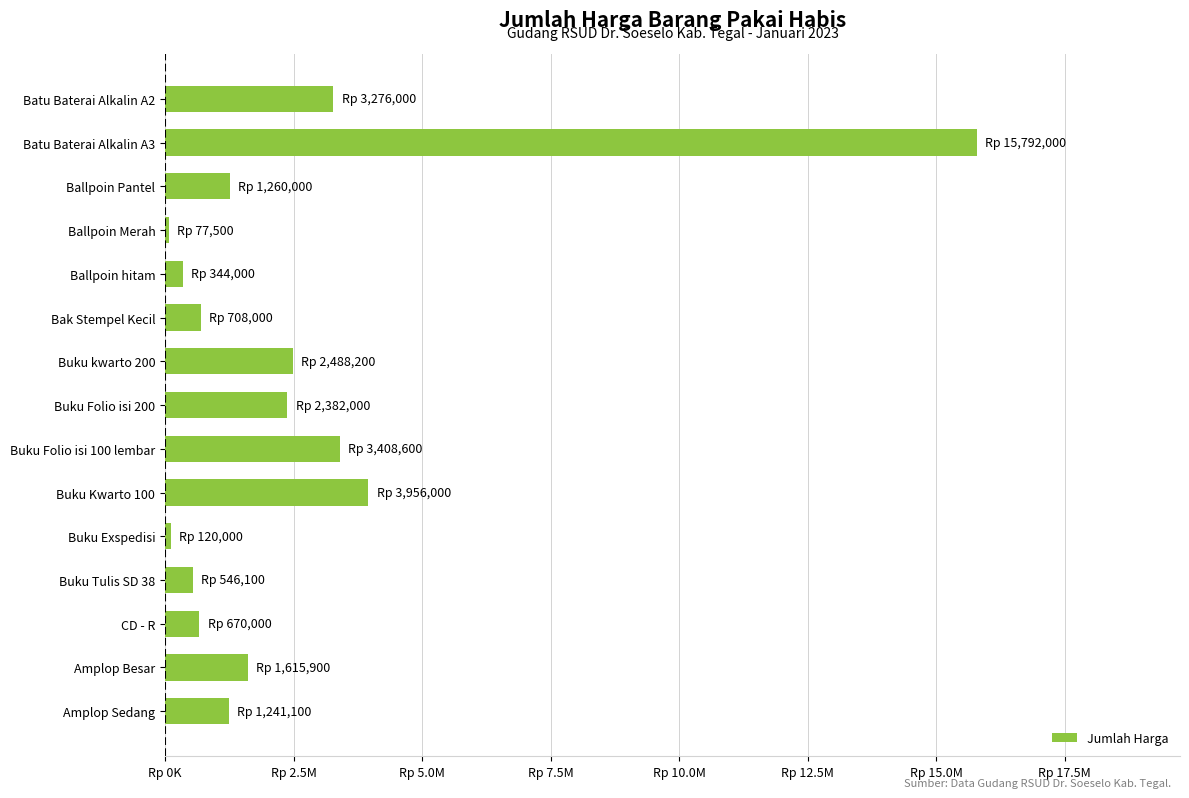

Are the bars horizontal?

Yes